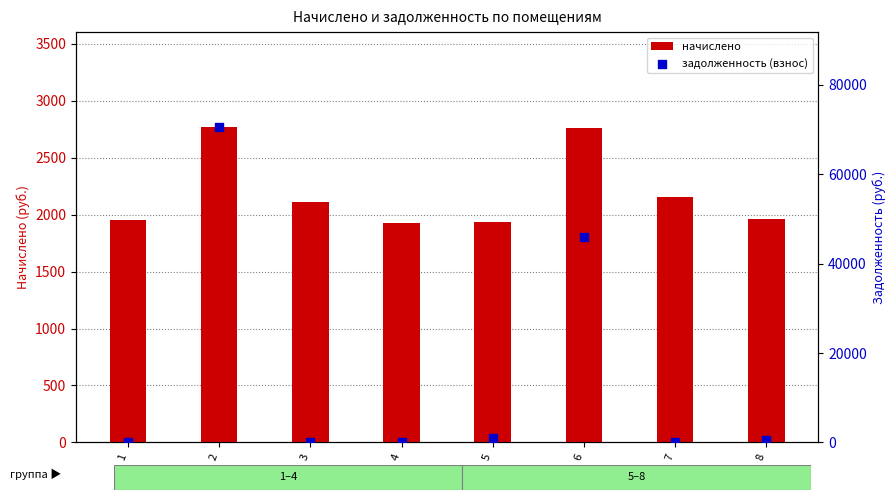

Which series reaches the minimum Y coordinate?

задолженность (взнос)